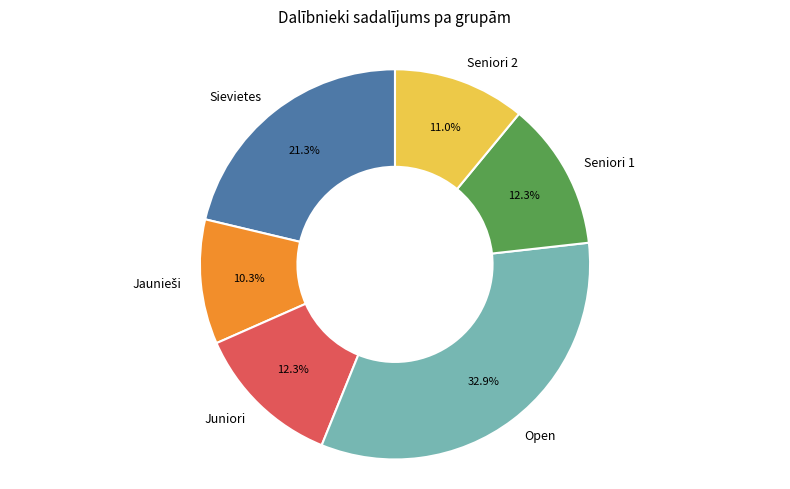

To the nearest percent, what is the difference between the largest and smallest slice percentages?

23%